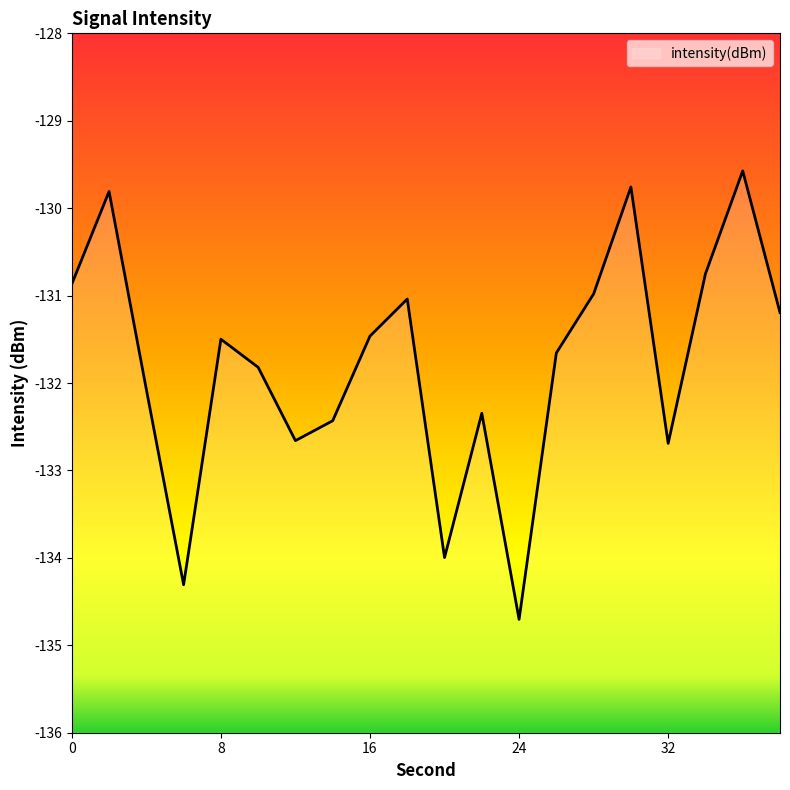

What is the change in value from 24 to 36?

+5.1